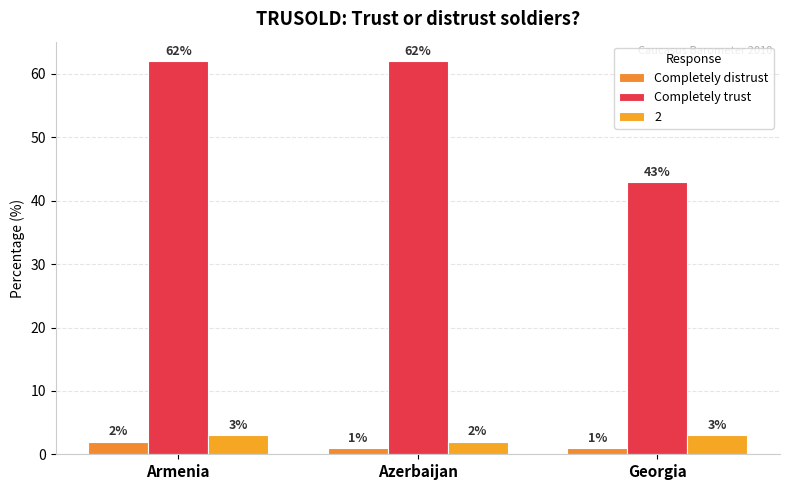

How many groups of bars are there?

3